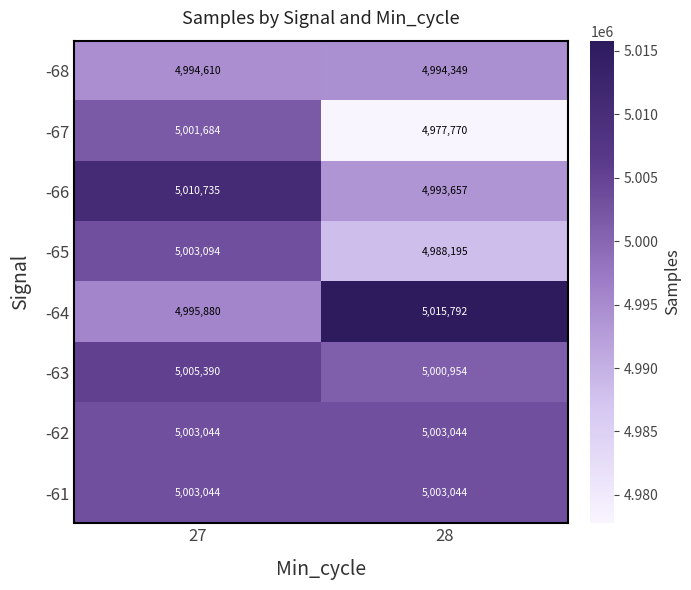

At which label is -64 closest to 5005836?

27